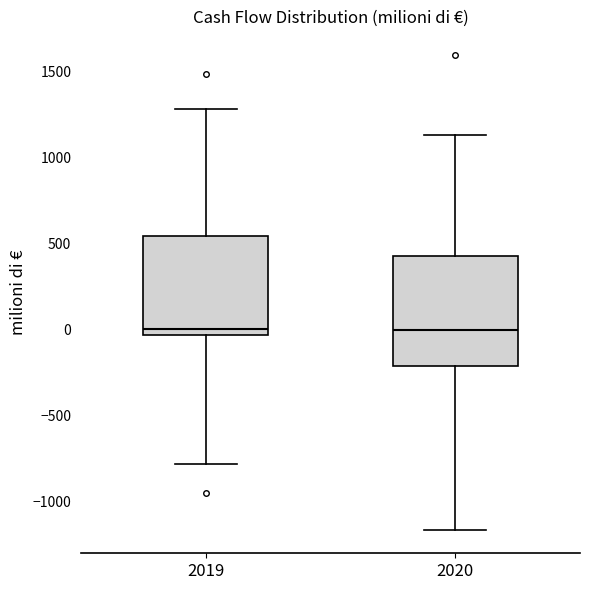

Which box is the tallest, from its lower edge to its upper edge?

2020